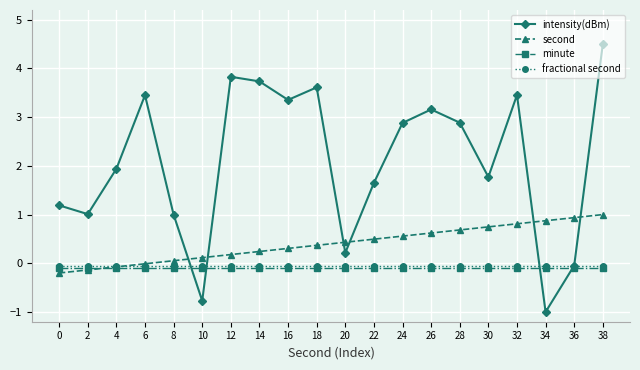

What are all the series names shown in the legend?

intensity(dBm), second, minute, fractional second